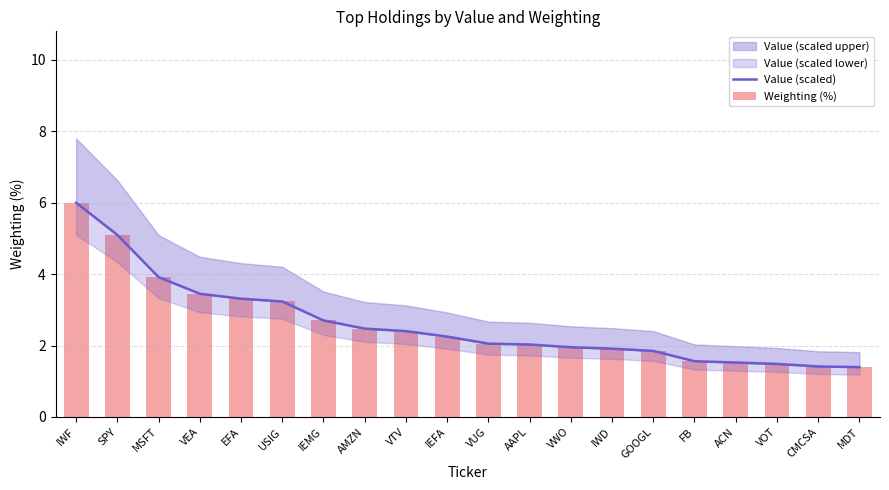

Is the value of Value (scaled) at IWD greater than the value of Weighting (%) at USIG?

No